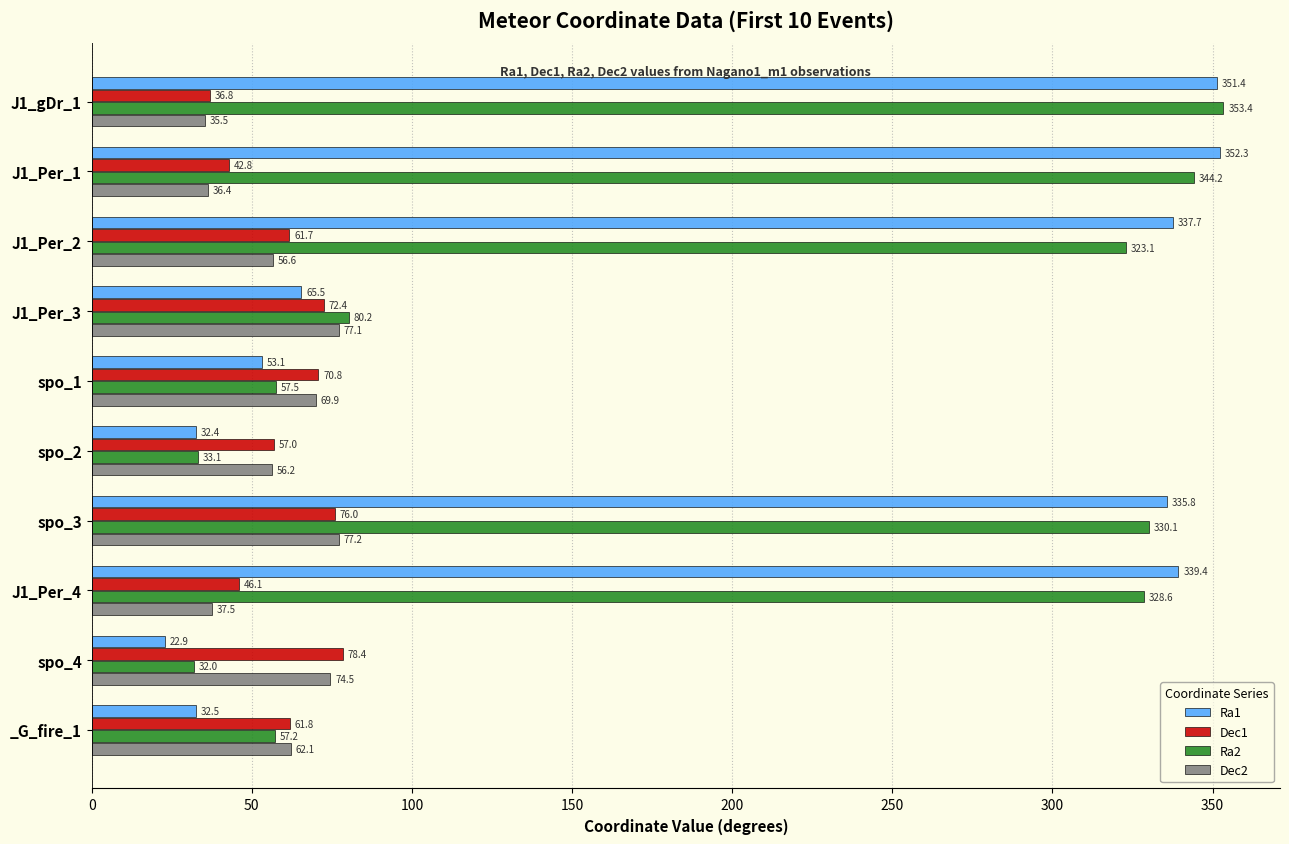

Which series has the largest total across all categories?

Ra2